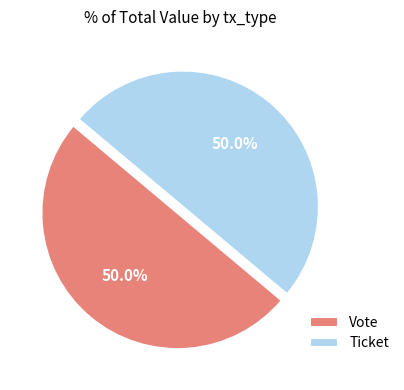

To the nearest percent, what is the average slice percentage?

50%